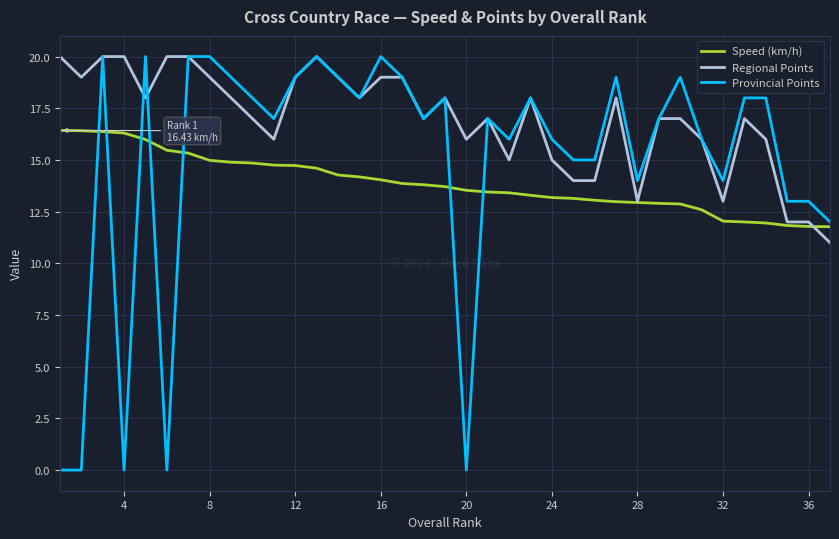

Which series has the largest total across all categories?

Regional Points